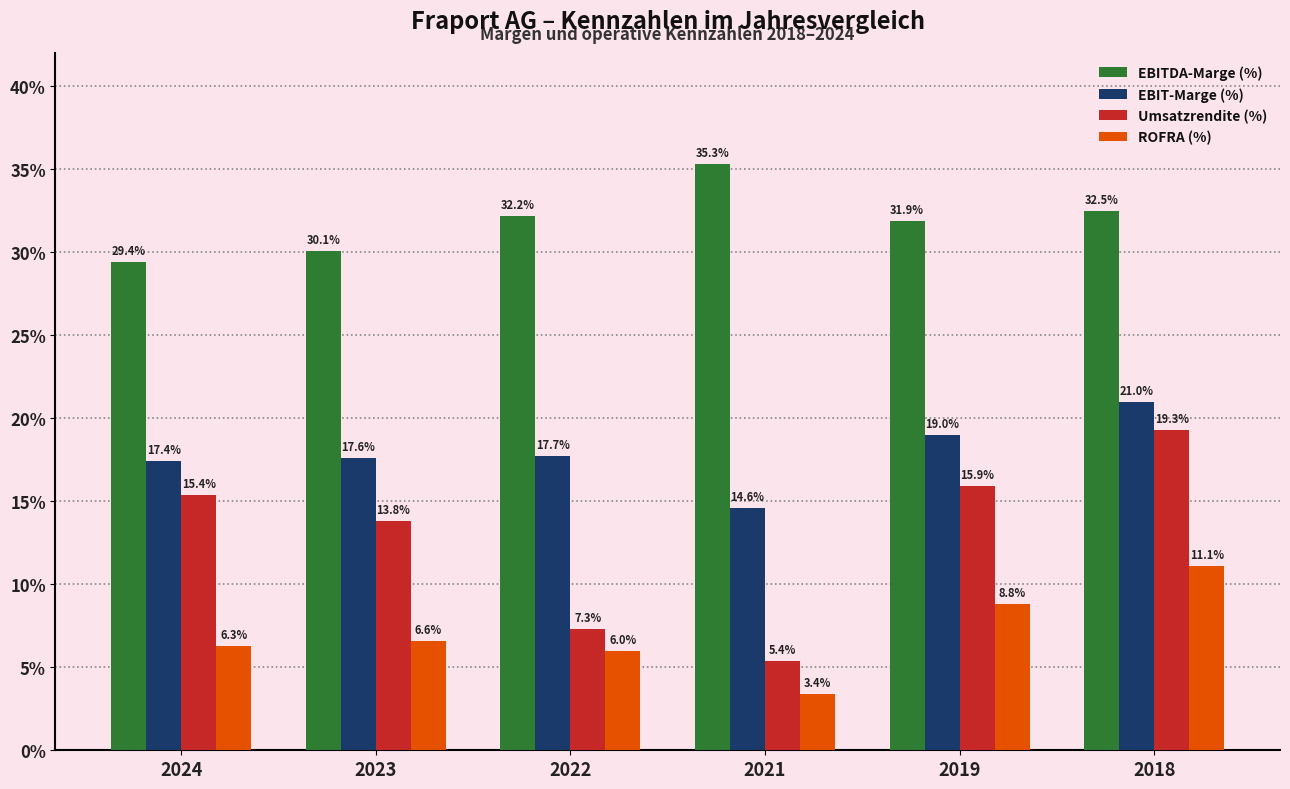

Is the value of EBIT-Marge (%) at 2024 greater than the value of ROFRA (%) at 2019?

Yes